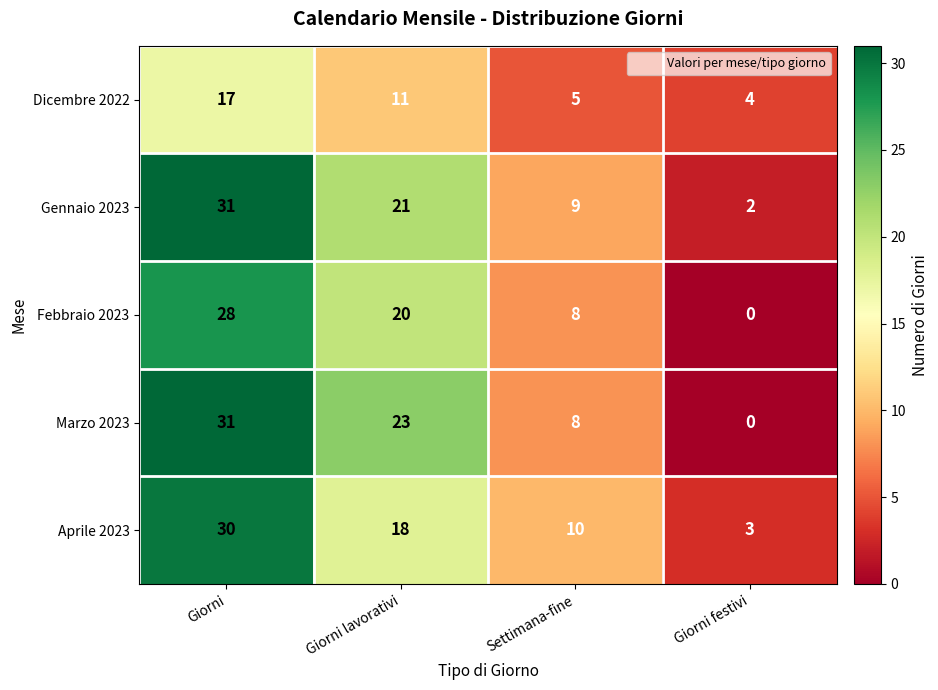

What is the maximum value shown in the chart?

31